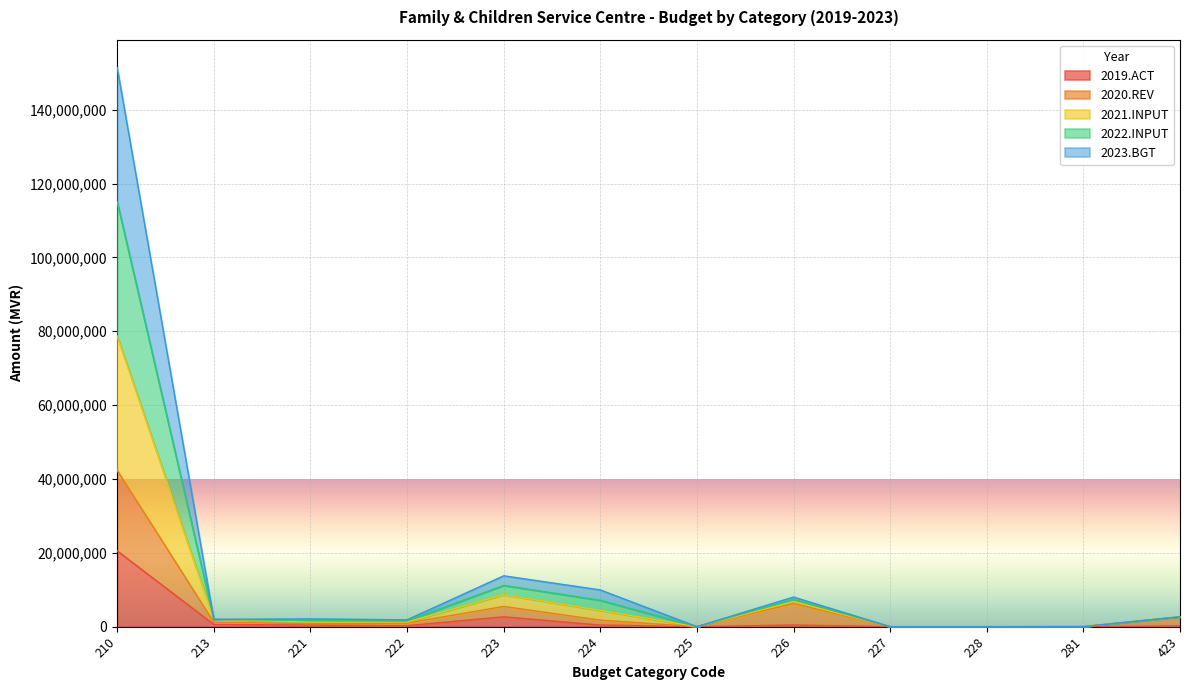

At which category is the sum across all series the highest?

210